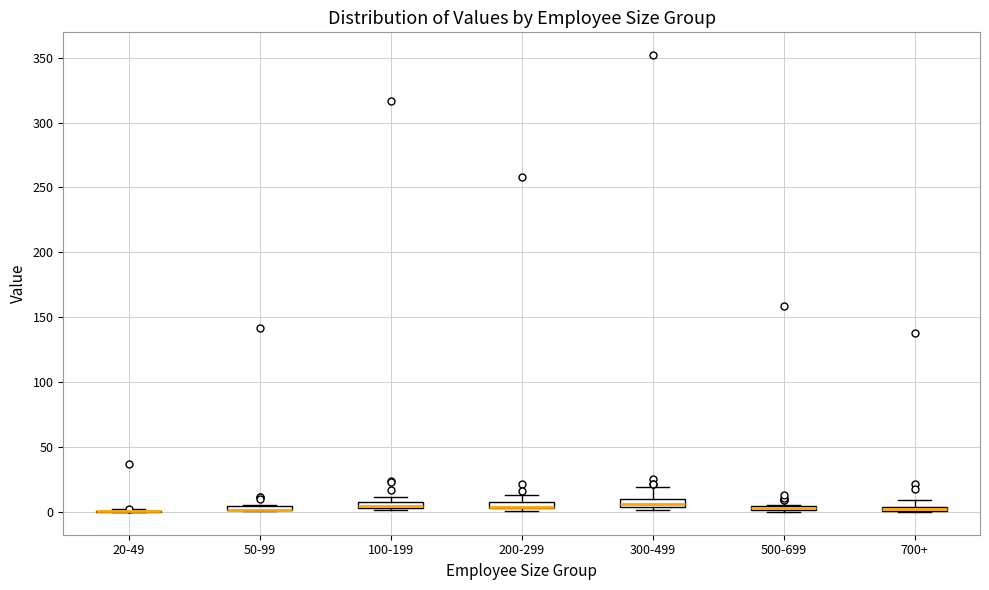

Where is the lower edge of the box for 100-199 on the y-axis? The values are not printed on the chart, so give them approximately, as read against the axis.

5